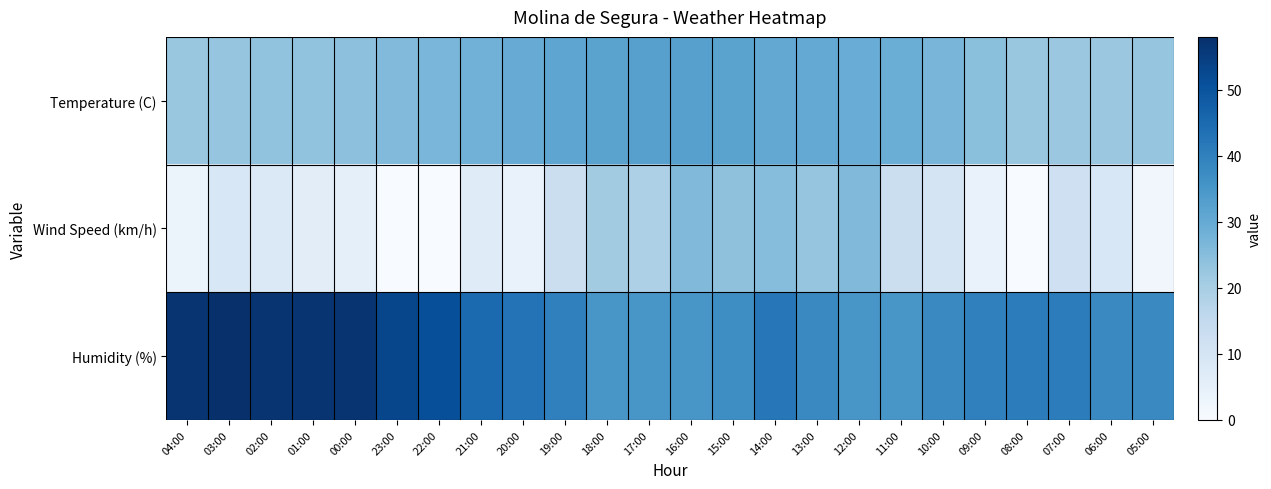

Which series has the widest spread of values?

Wind Speed (km/h)